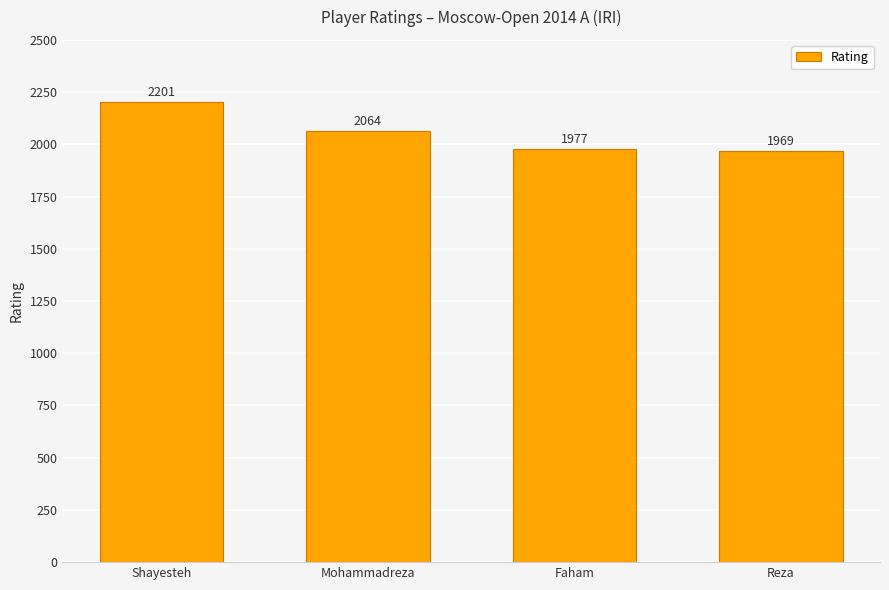

Which label corresponds to the smallest value in the chart?

Reza